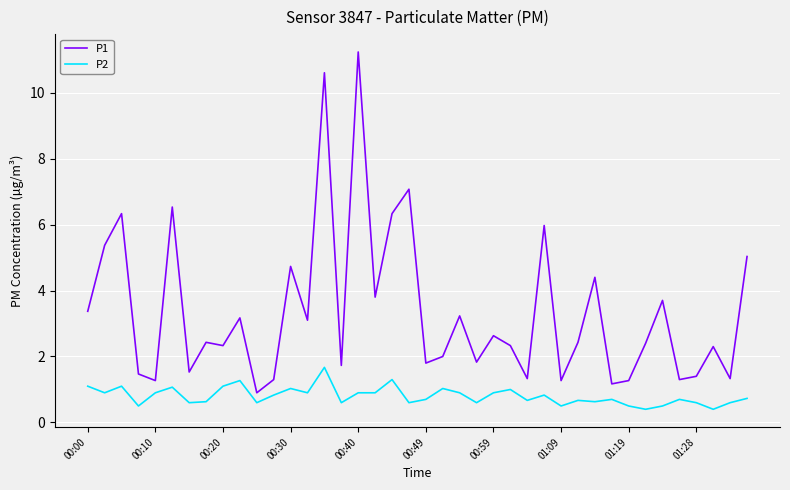

Which series has the largest total across all categories?

P1